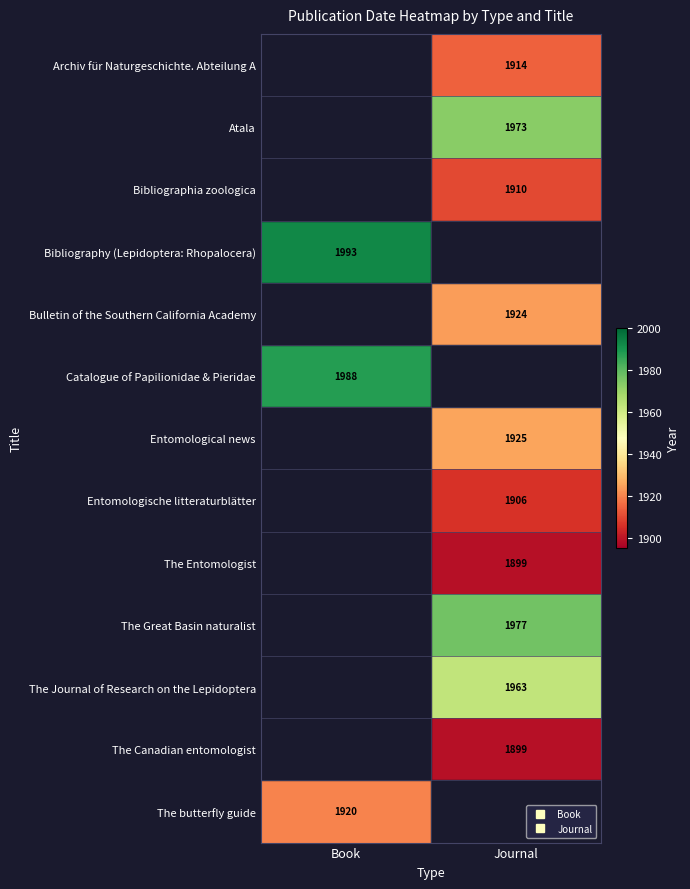

Rank the series by their maximum value, from lowest to highest.

The Entomologist, The Canadian entomologist, Entomologische litteraturblätter, Bibliographia zoologica, Archiv für Naturgeschichte. Abteilung A, The butterfly guide, Bulletin of the Southern California Academy, Entomological news, The Journal of Research on the Lepidoptera, Atala, The Great Basin naturalist, Catalogue of Papilionidae & Pieridae, Bibliography (Lepidoptera: Rhopalocera)